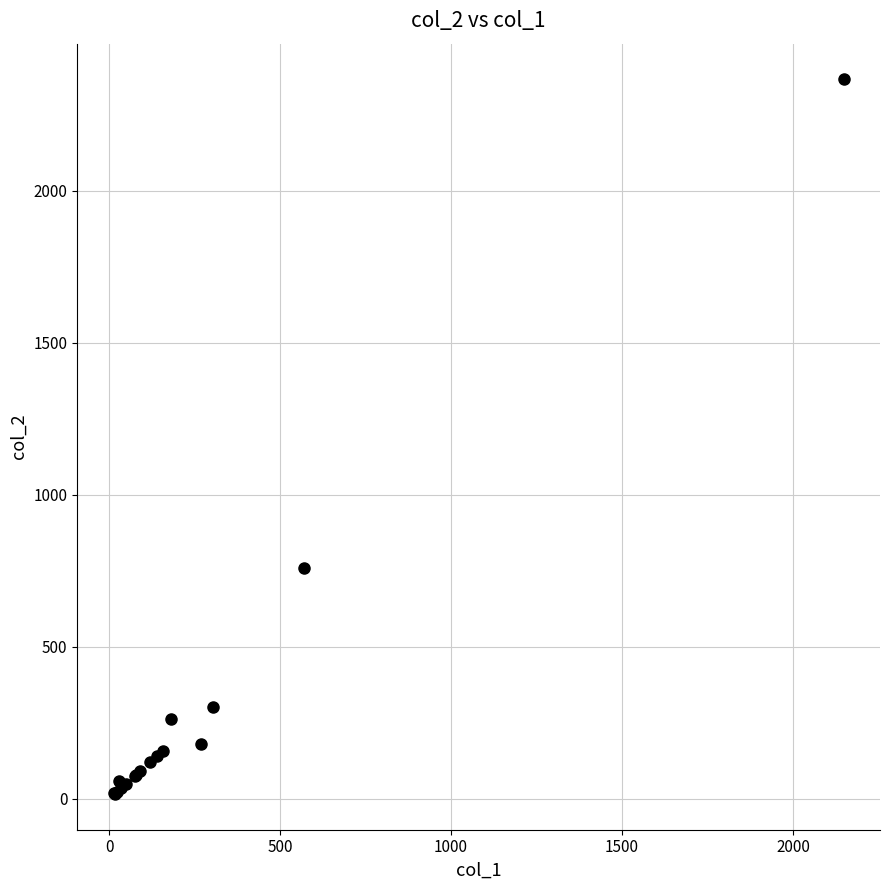

What Y value in the scatter plot is closest to 1191?

760.0